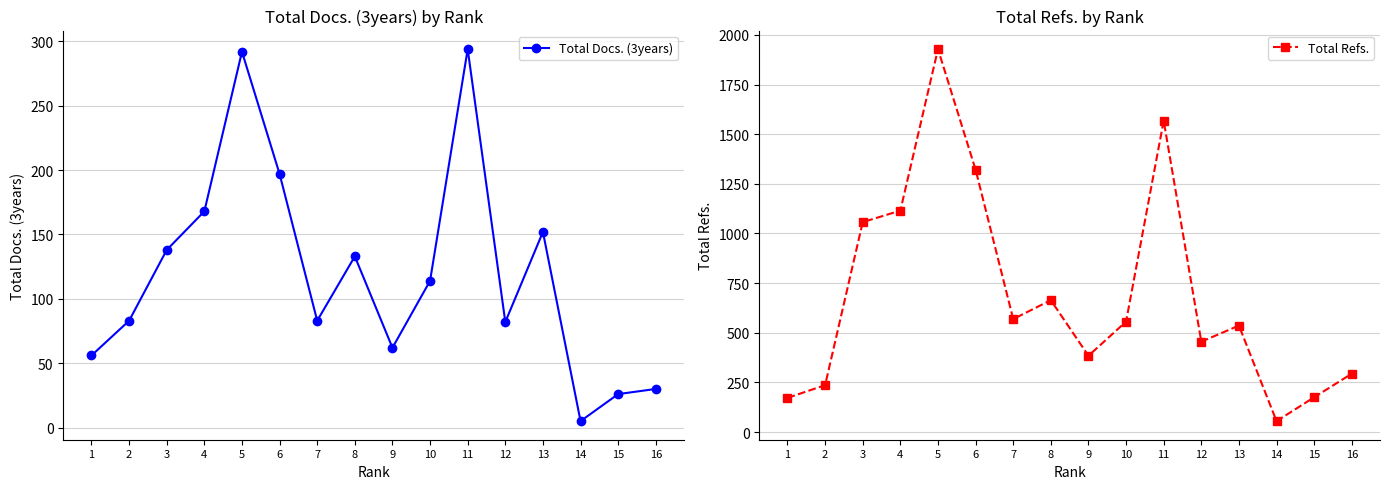

Which series has the widest spread of values?

Total Refs.